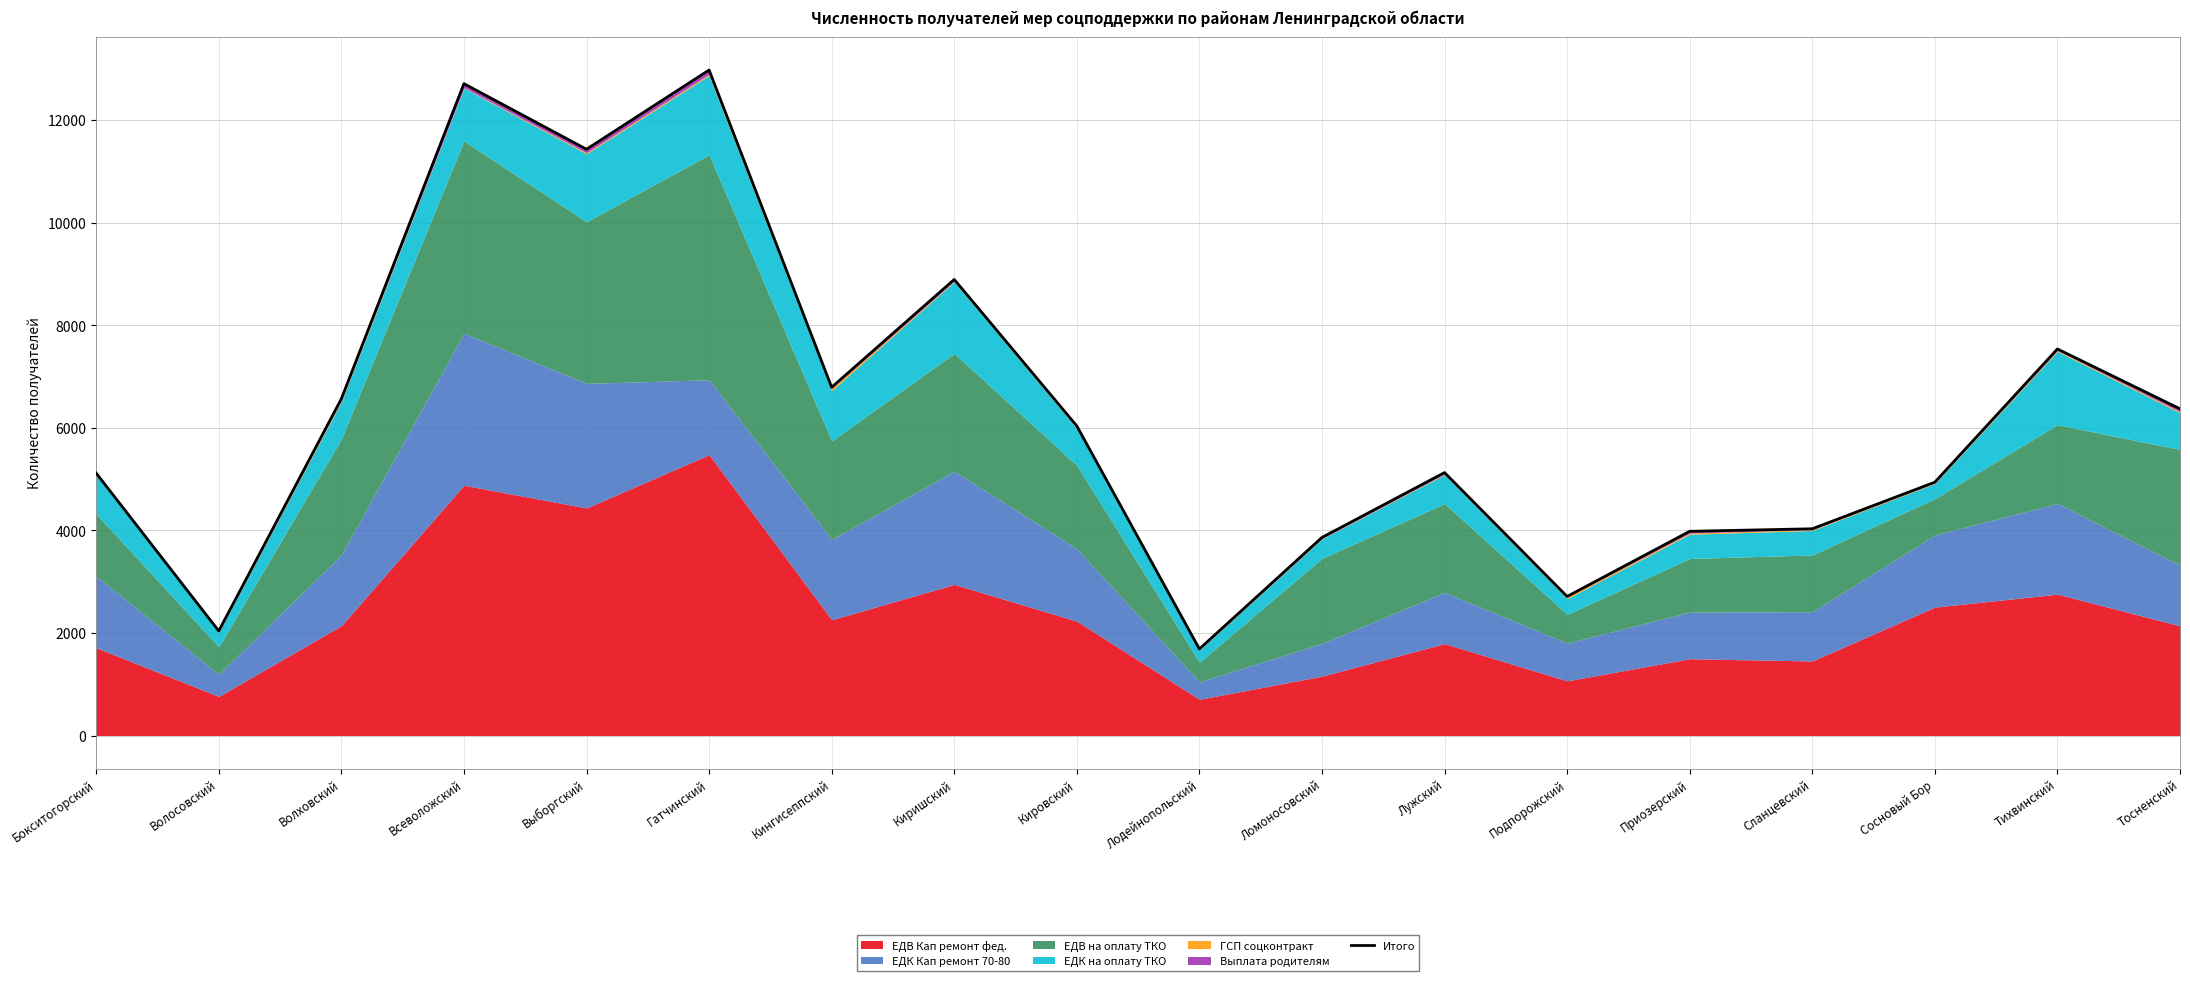

Where is the first local minimum?

Волосовский